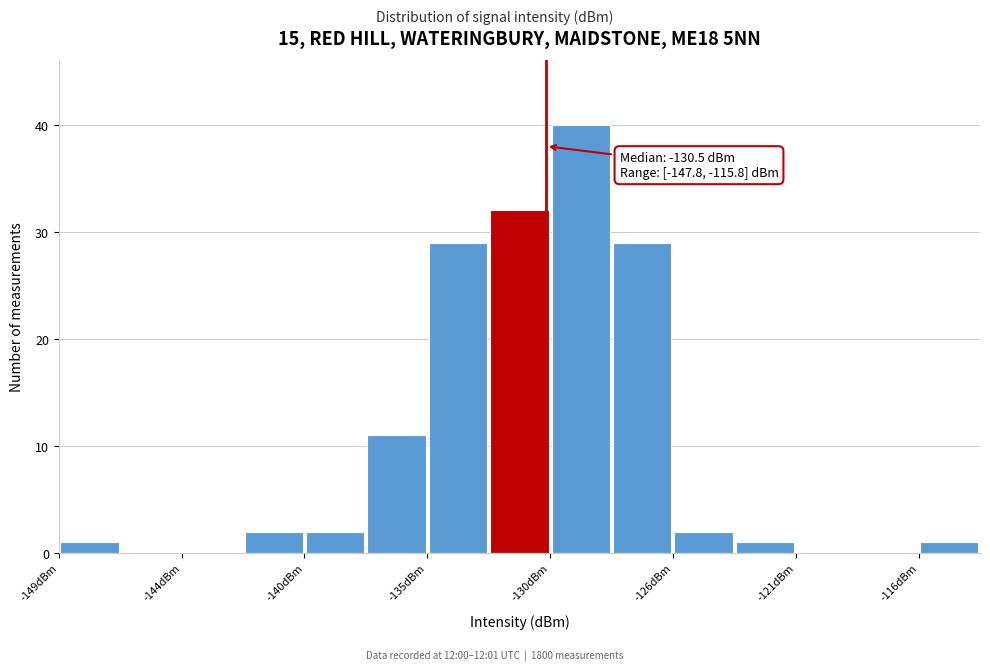

Over which range of the x-axis is the bar tallest?

-130.5 to -128.0